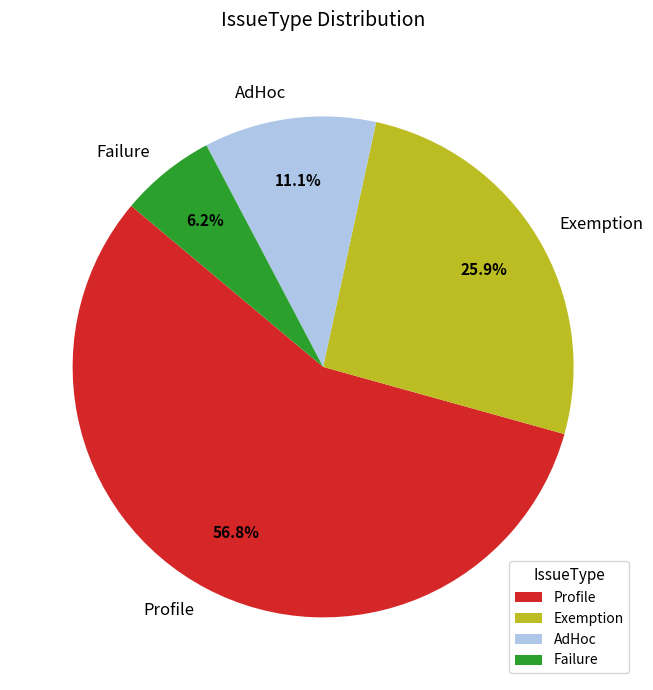

To the nearest percent, what is the difference between the AdHoc and Exemption slice percentages?

15%